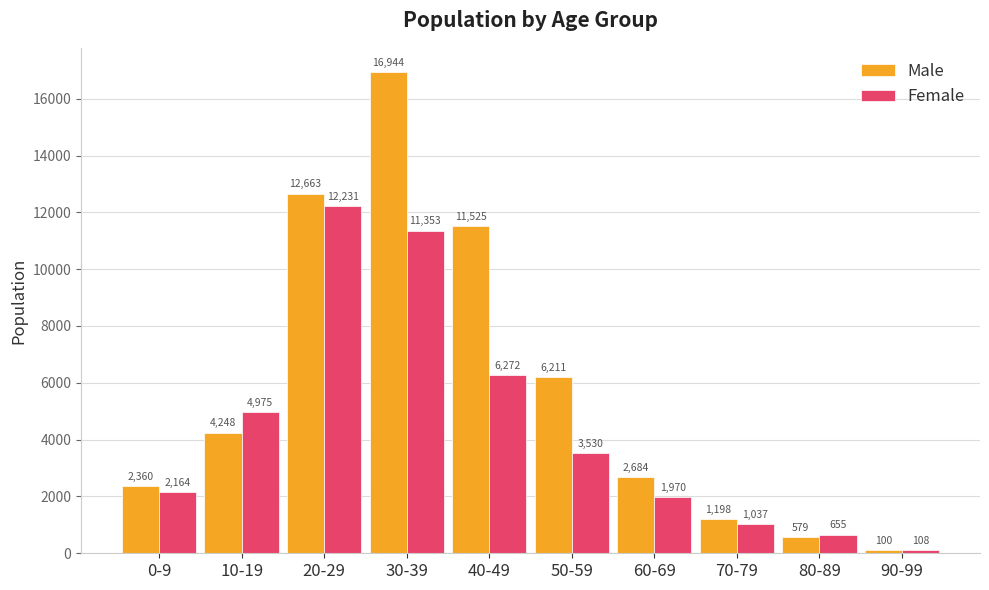

The Male series shows 2155 at 70-79. True or false?

False